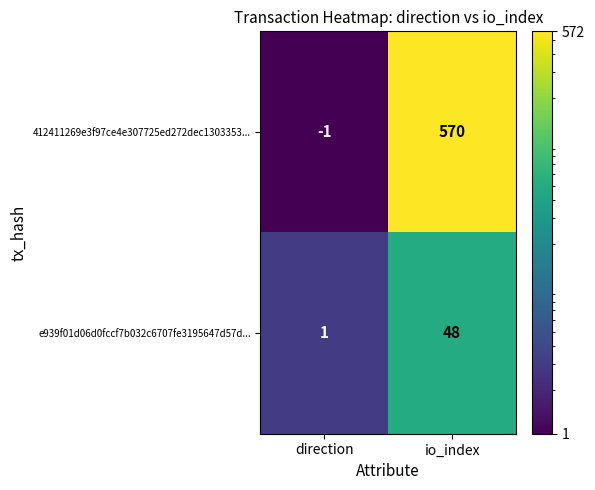

Reading right to left, what are all the values shown in this chart?

412411269e3f97ce4e307725ed272dec1303353...: 570	-1
e939f01d06d0fccf7b032c6707fe3195647d57d...: 48	1